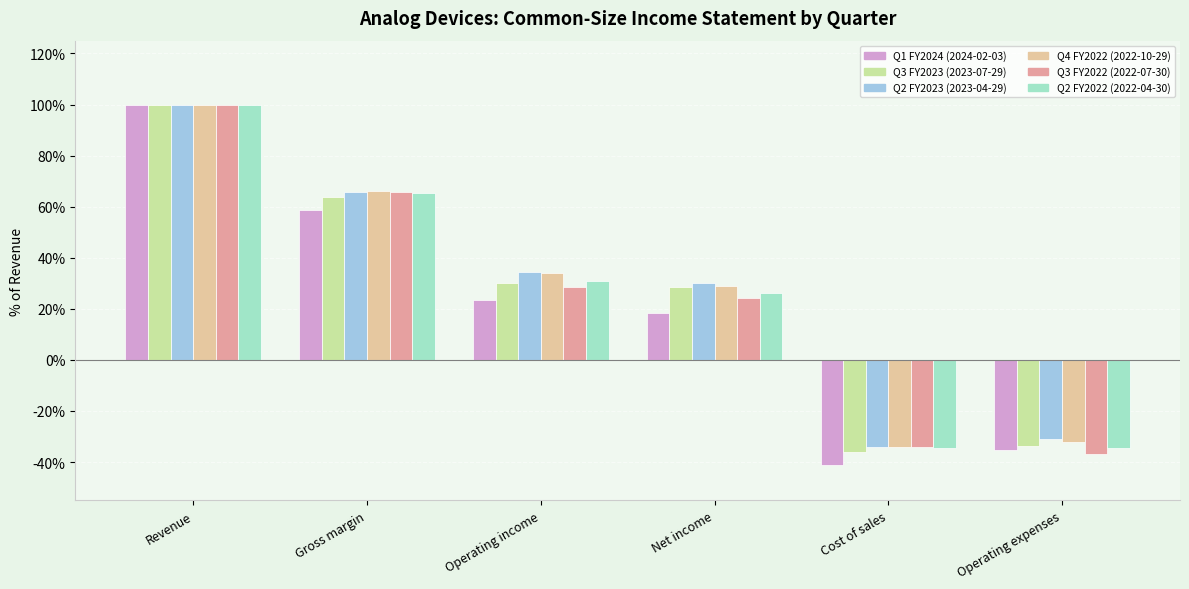

Rank the series by their maximum value, from lowest to highest.

Q1 FY2024 (2024-02-03), Q3 FY2023 (2023-07-29), Q2 FY2023 (2023-04-29), Q4 FY2022 (2022-10-29), Q3 FY2022 (2022-07-30), Q2 FY2022 (2022-04-30)